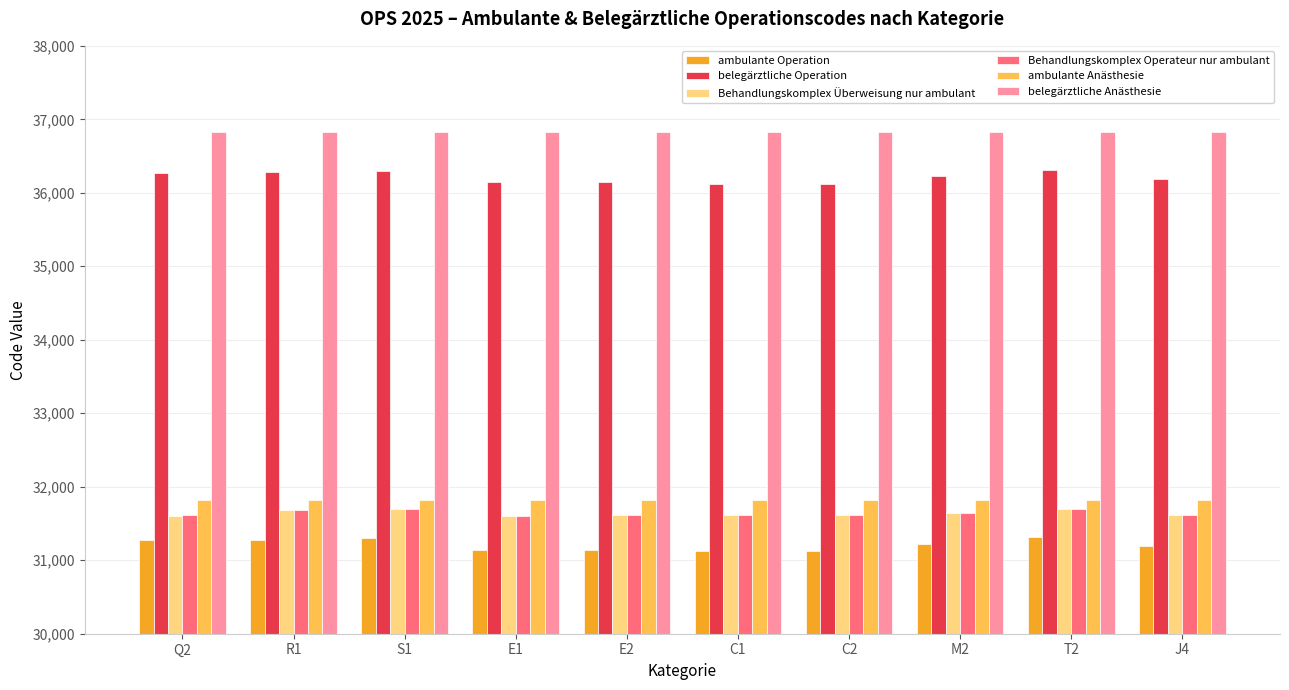

What is the maximum value for belegärztliche Anästhesie?

36824